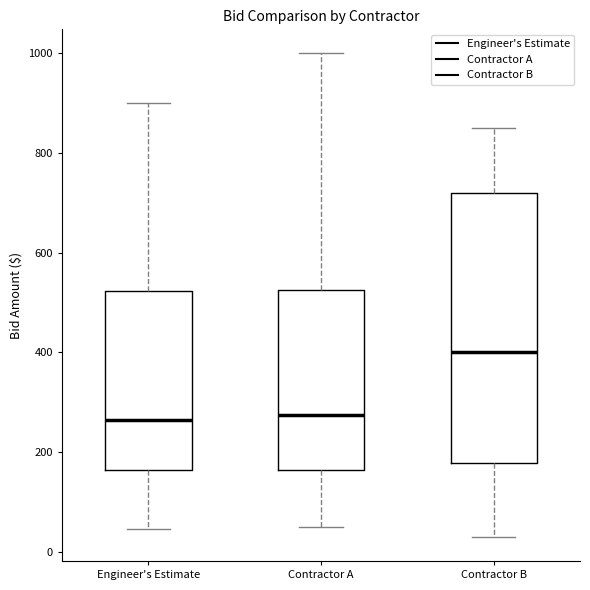

Which box's median line is the highest?

Contractor B